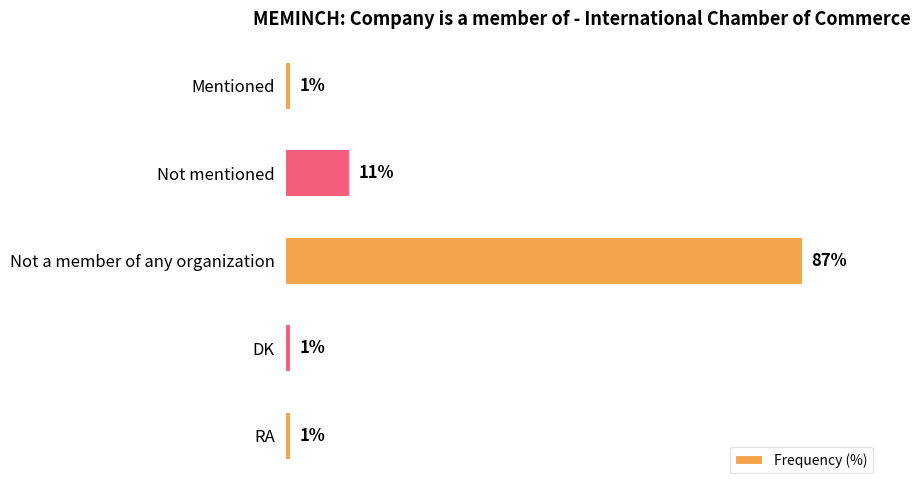

What is the label of the 1st bar from the top?

Mentioned